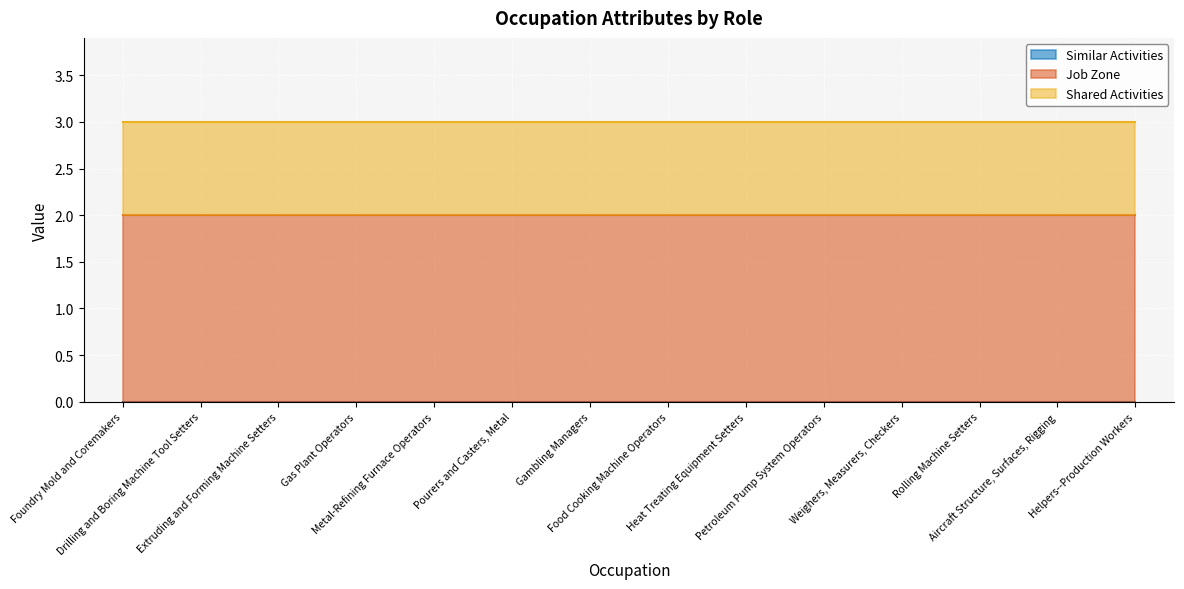

How many lines are shown in the chart?

3